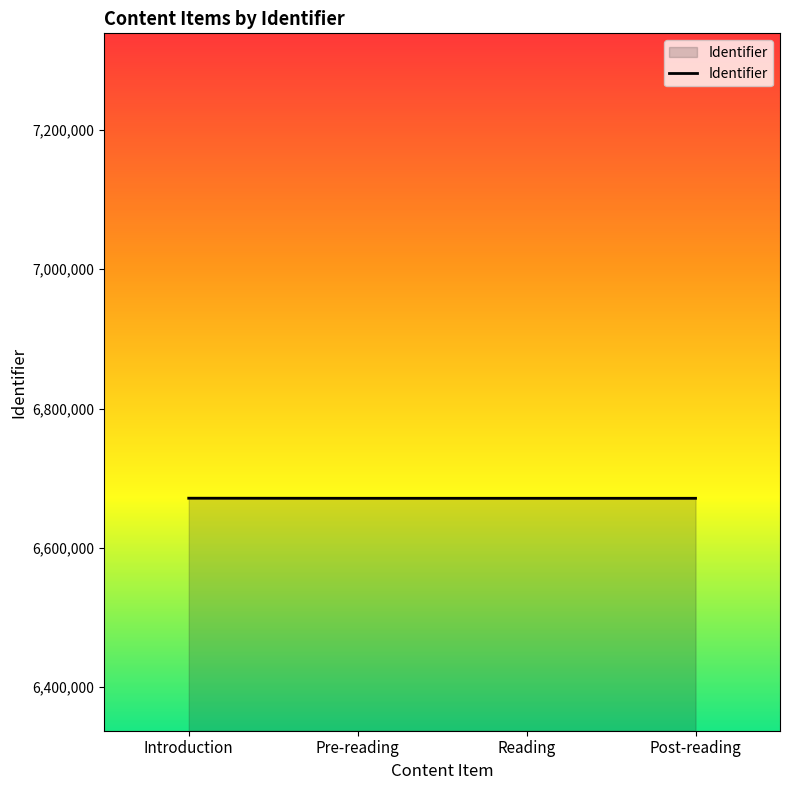

Does the chart display data point markers on the line(s)?

No